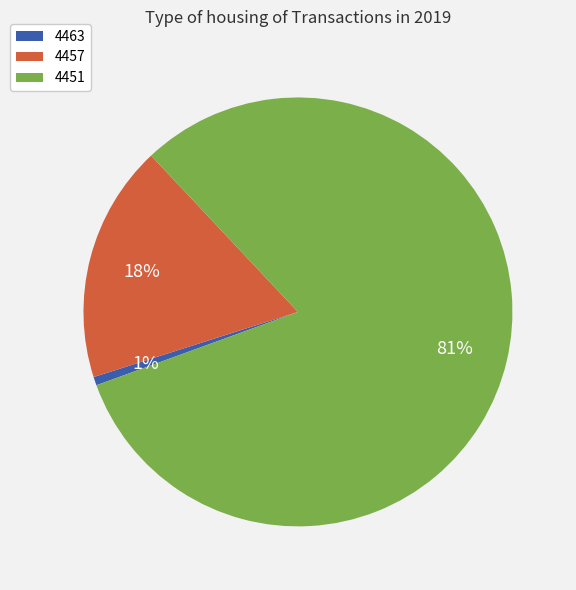

Between 4457 and 4451, which is larger?

4451